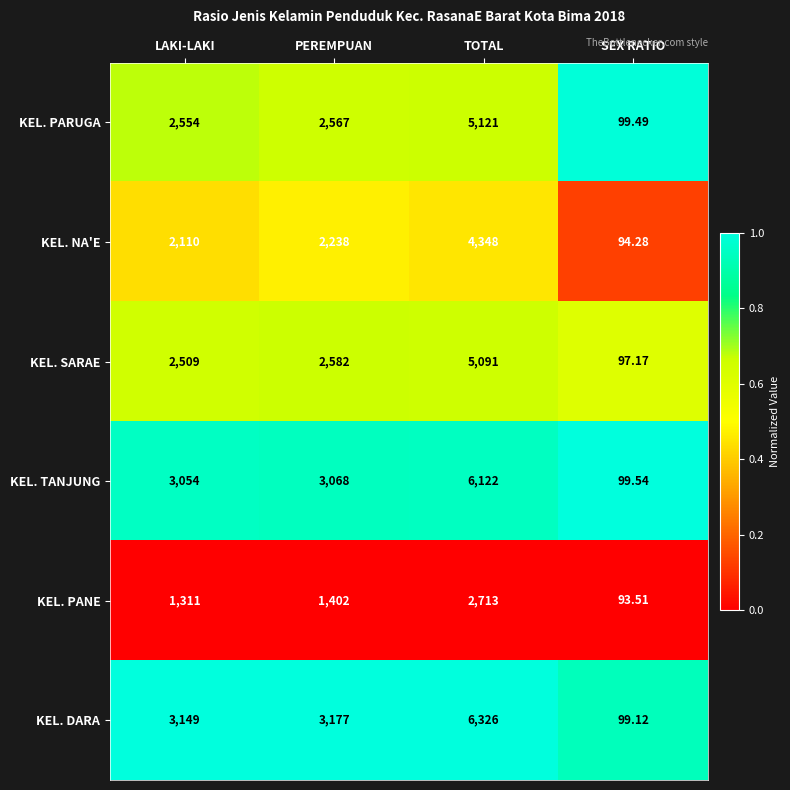

Where is KEL. PARUGA nearest to the value 2610?

PEREMPUAN